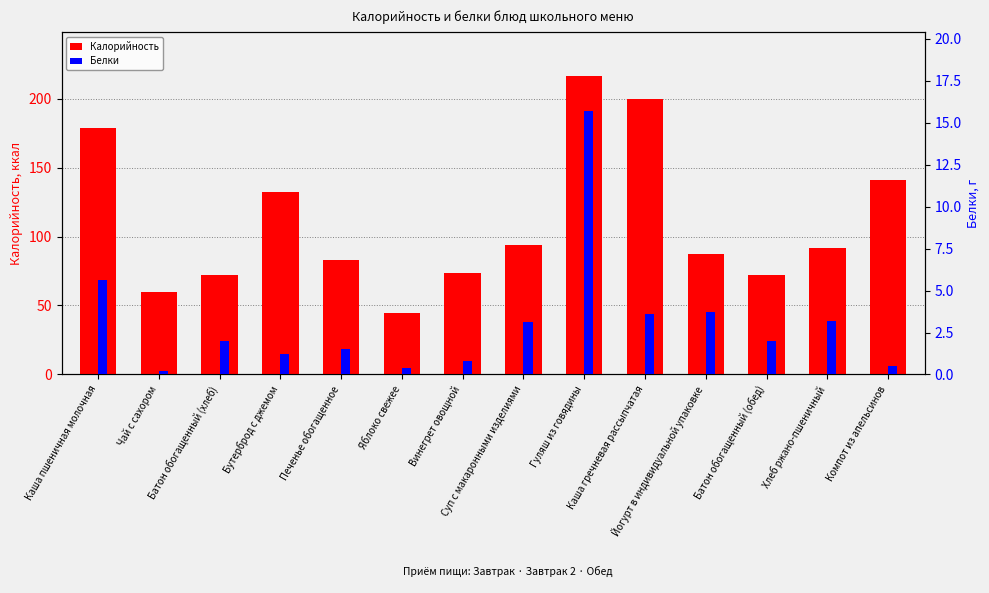

What is the total value across all series at Батон обогащенный (обед)?

73.9